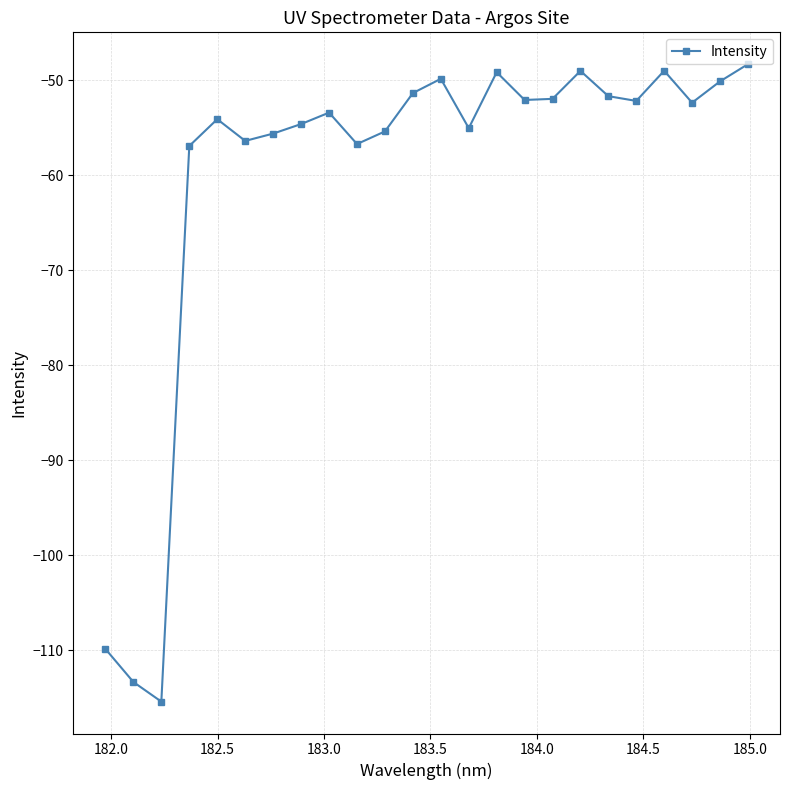

What is the difference between the second highest and minimum values?

66.4